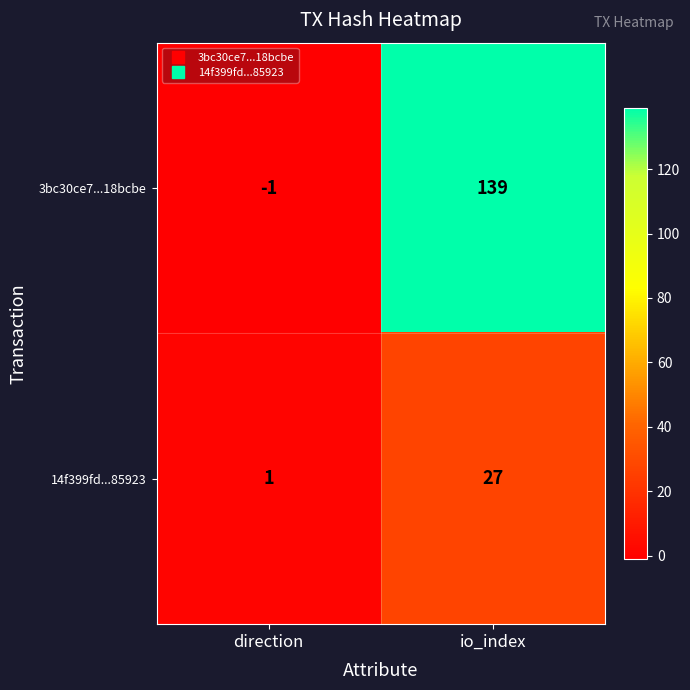

Reading left to right, transcribe all the data shown in this chart.

3bc30ce7...18bcbe: direction=-1	io_index=139
14f399fd...85923: direction=1	io_index=27